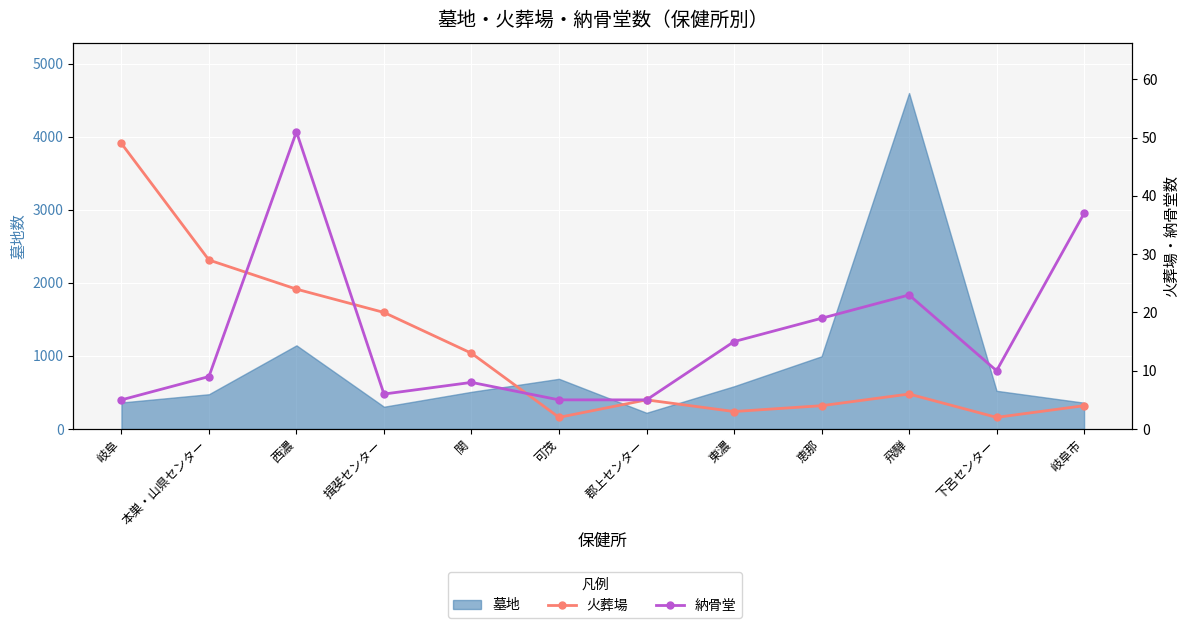

How many interior local peaks does the 火葬場 series have?

2